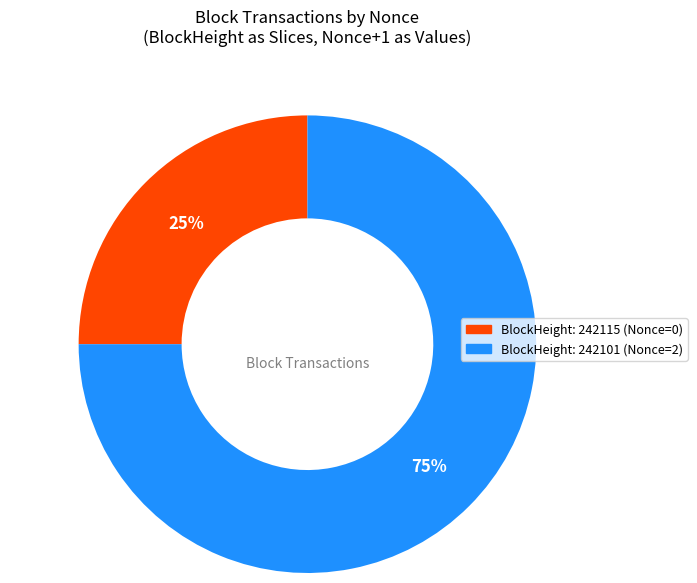

Is there any slice that represents more than half of the pie?

Yes